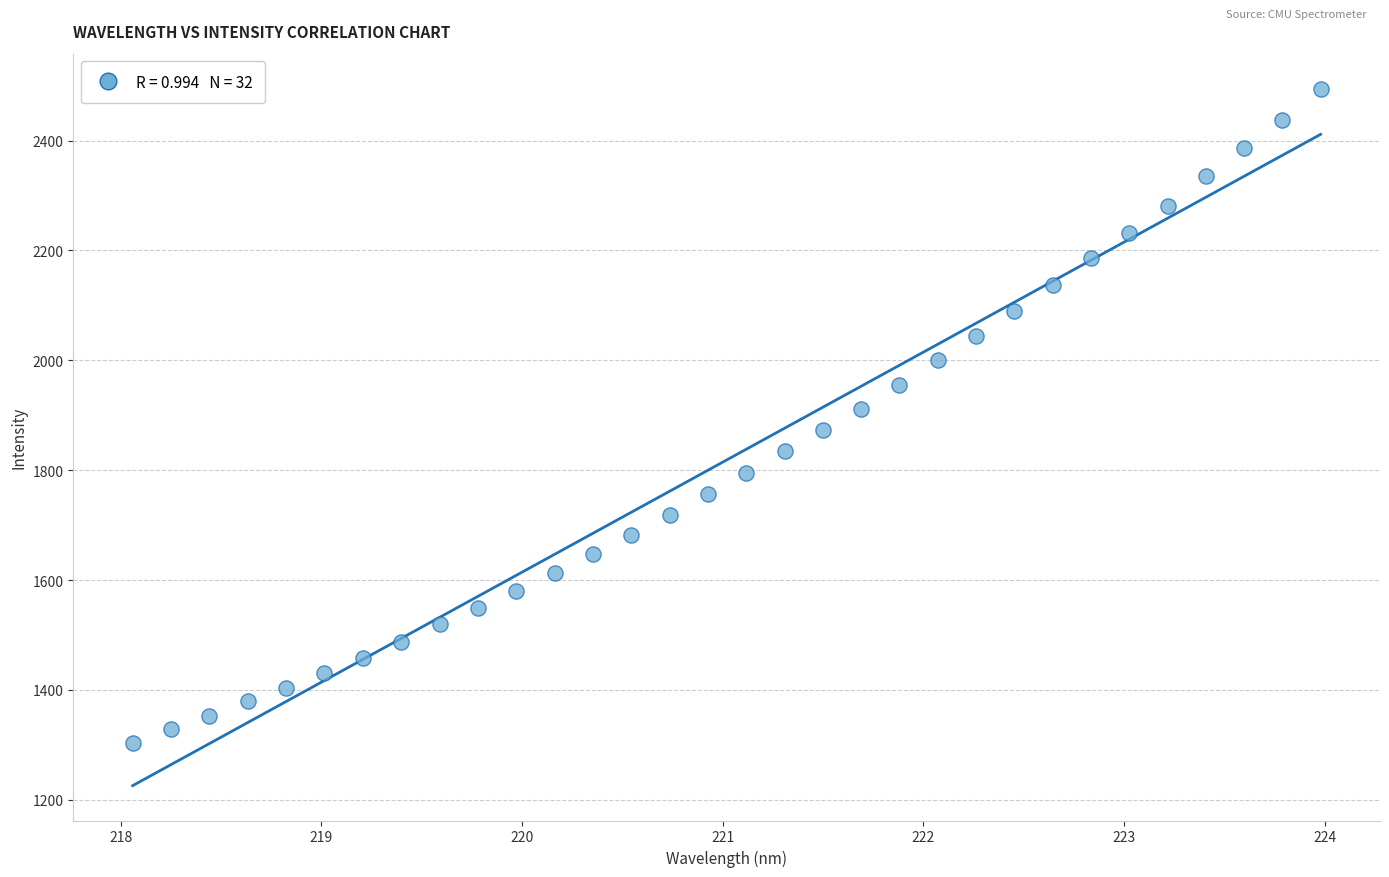

What is the range of Y values (max minus min)?

1190.8